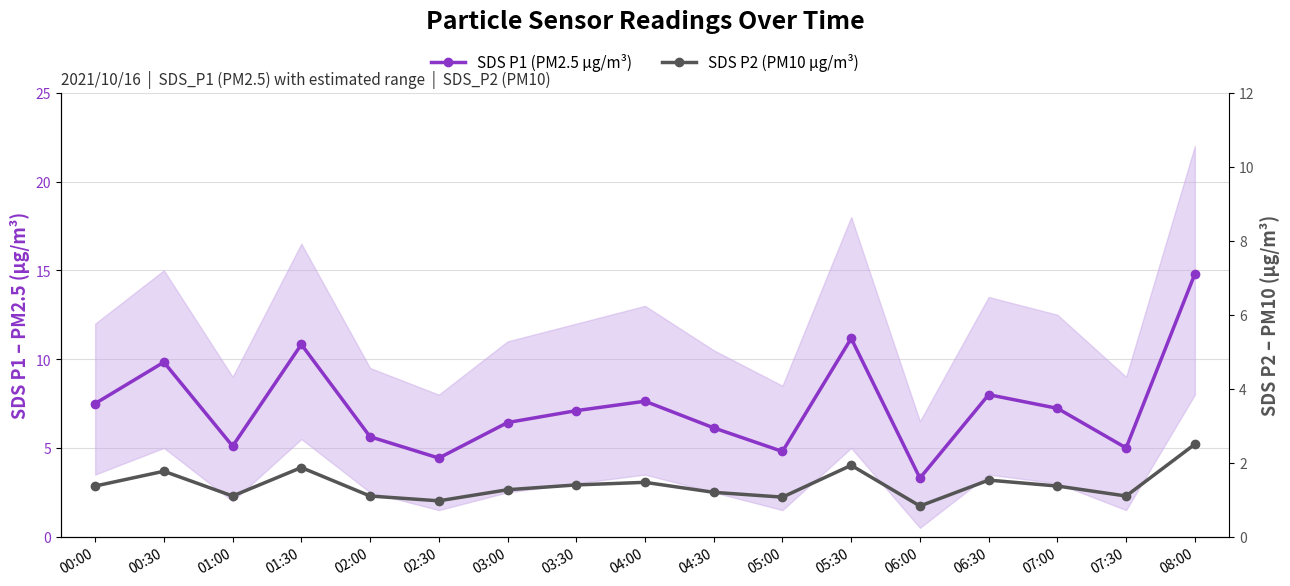

What position from the left is 01:00?

3